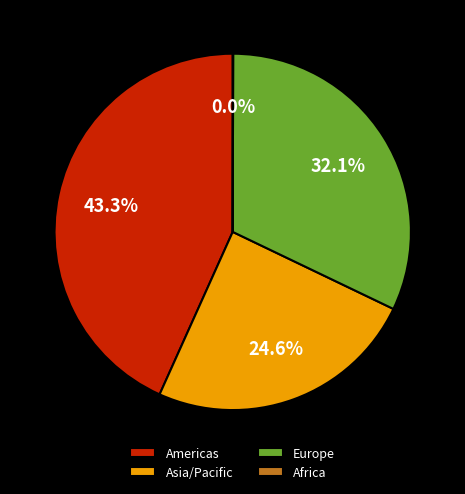

What is the largest slice in the pie chart?

Americas